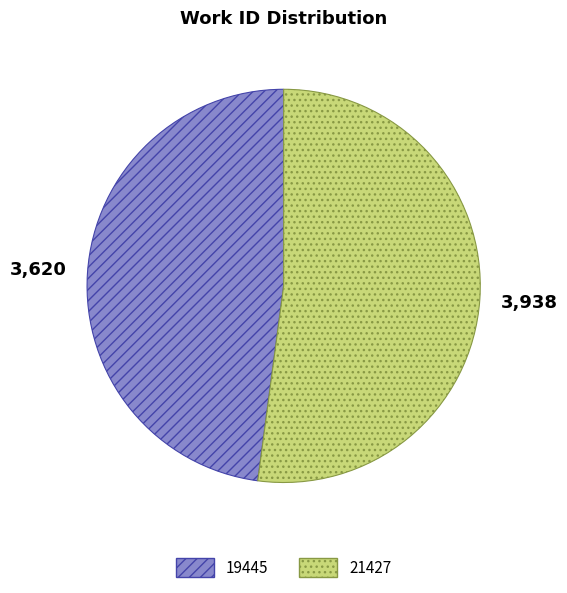

Which category has the smallest portion of the pie?

19445